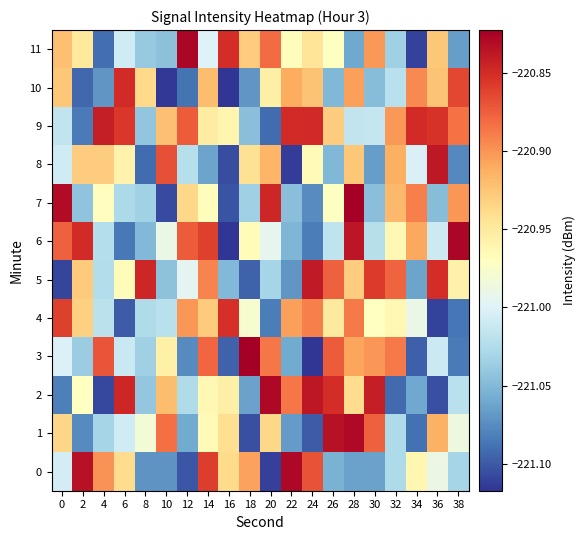

Which series has the widest spread of values?

3